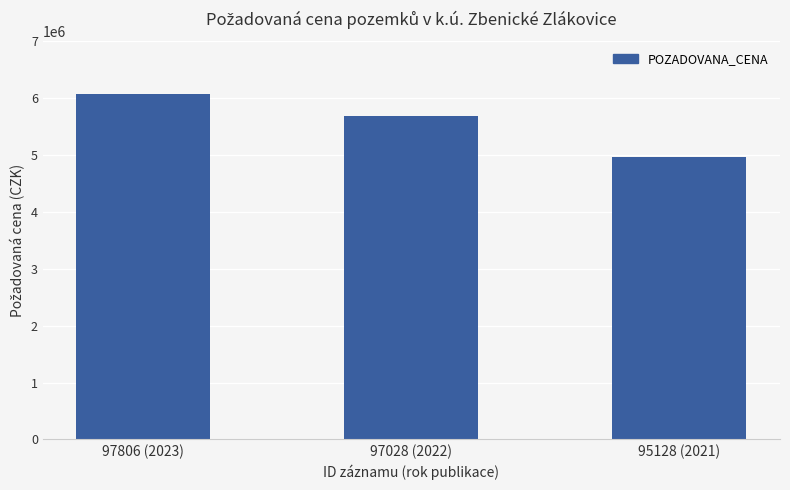

Is it true that the value at 97806 (2023) is 8022763?

False